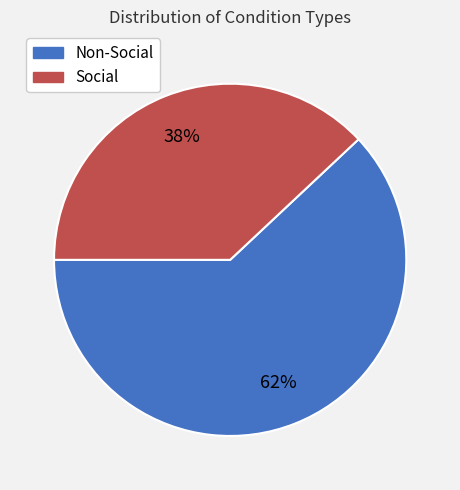

Do Social and Non-Social together represent more than half of the pie?

Yes